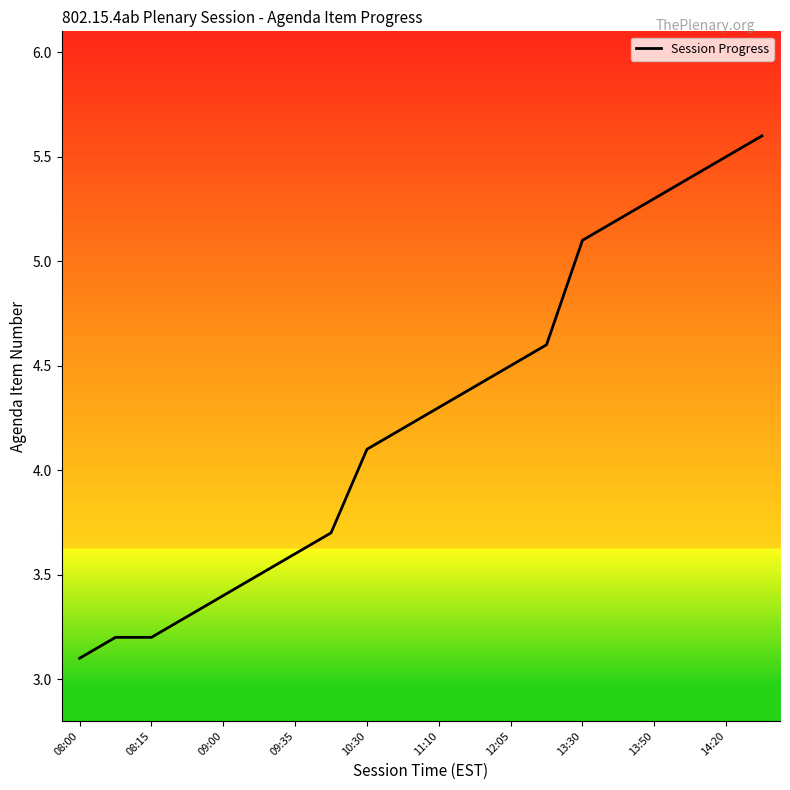

What is the maximum value shown in the chart?

5.6